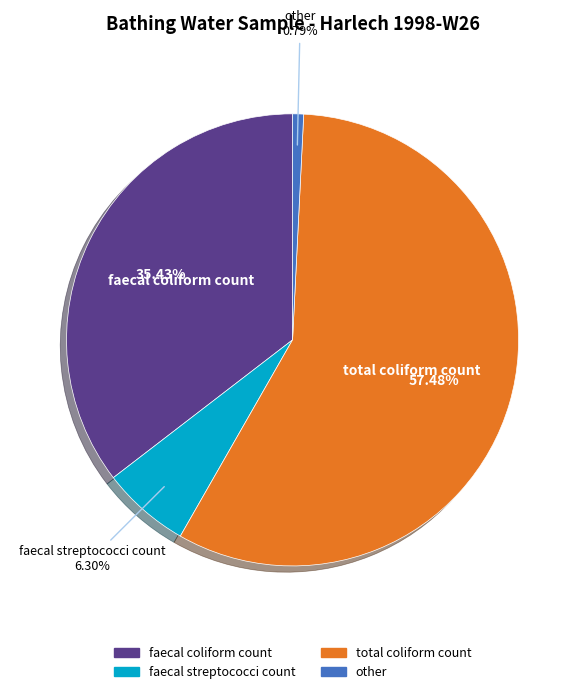

The faecal streptococci count slice represents 6% of the pie. True or false?

True